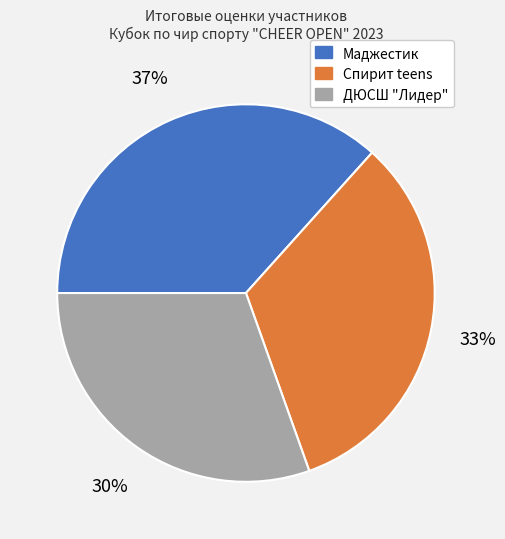

True or false: Маджестик accounts for 43% of the total.

False